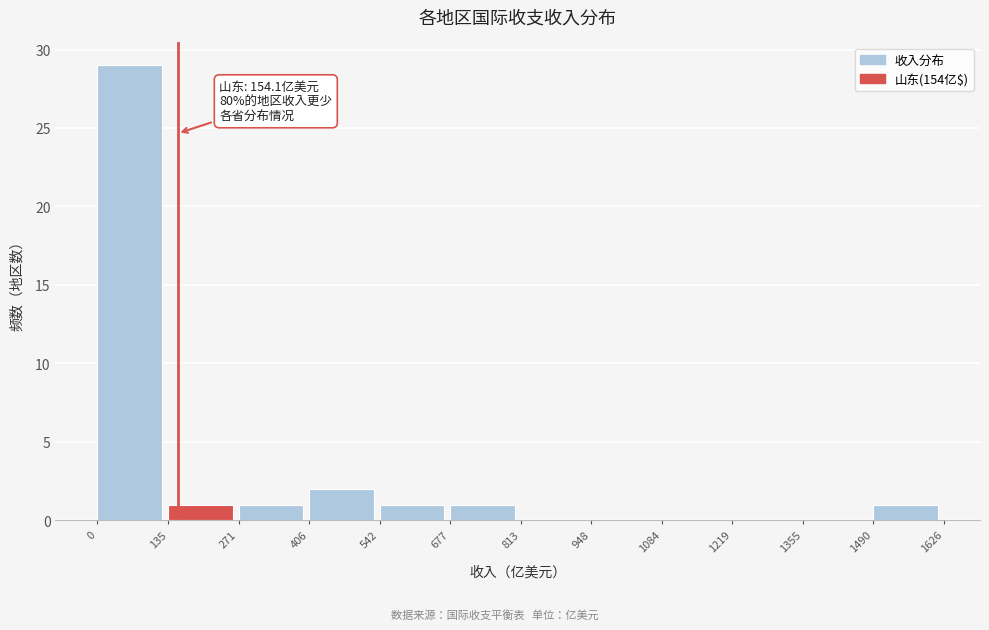

Which range on the x-axis has the tallest bar?

0 to 135